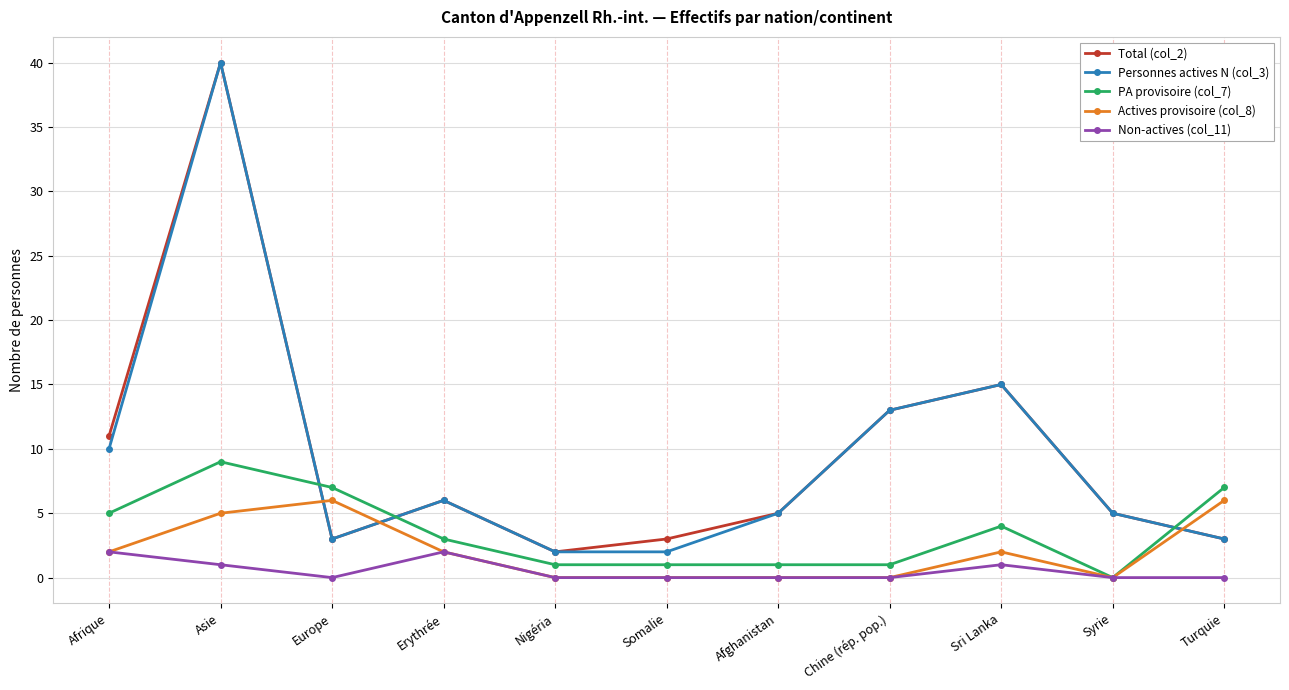

What is the sum of all Personnes actives N (col_3) values?

104